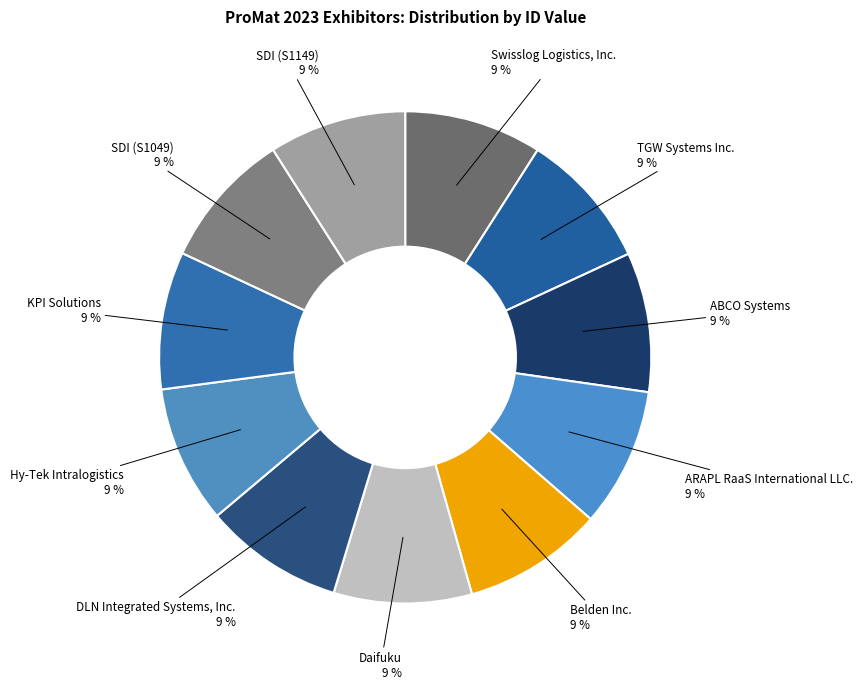

True or false: Belden Inc. accounts for 9% of the total.

True